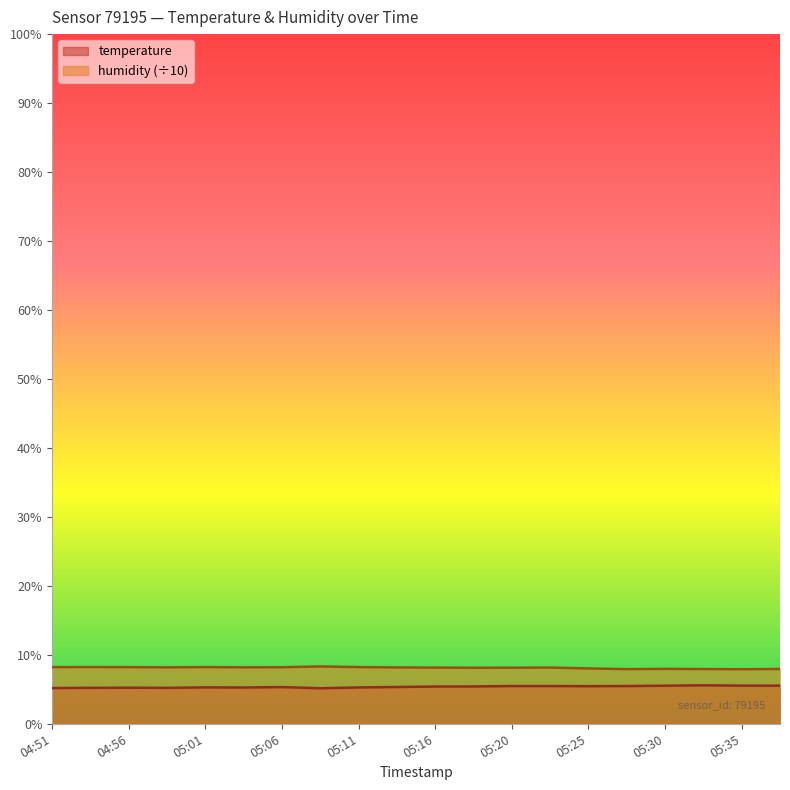

What is the label of the 17th point from the right?

04:59